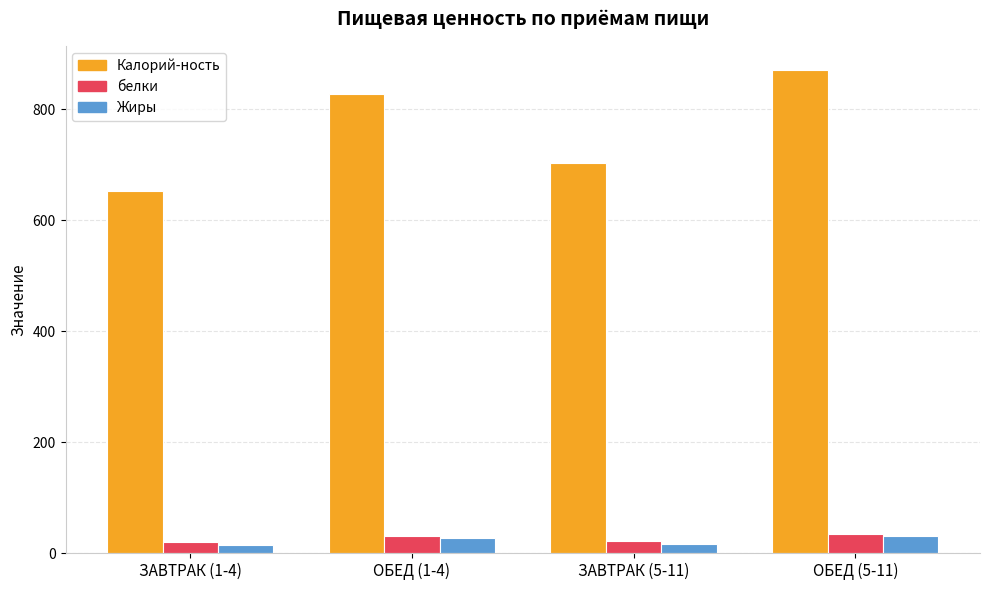

What are all the series names shown in the legend?

Калорий-ность, белки, Жиры